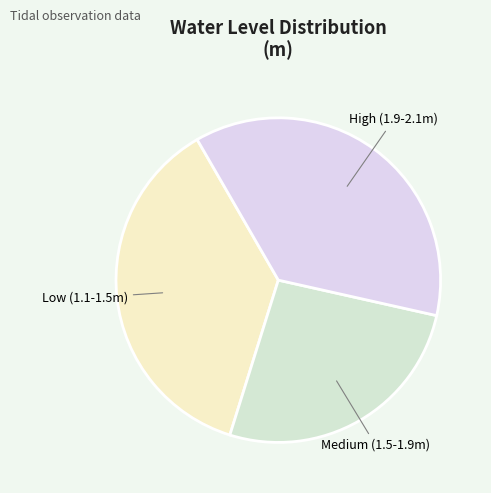

Which slice is the smallest?

Medium (1.5-1.9m)